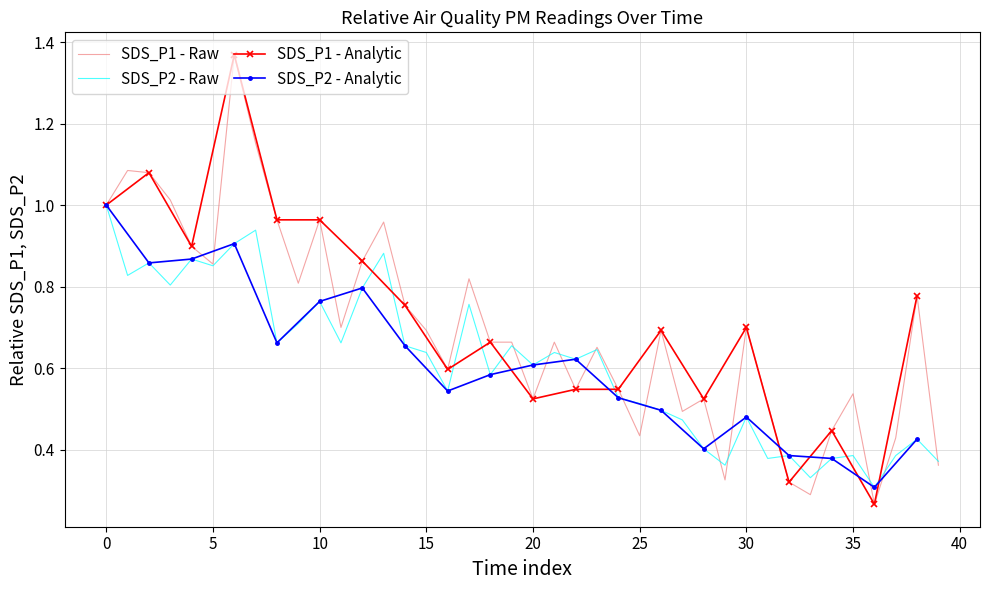

What is the label of the 6th point from the right?

34